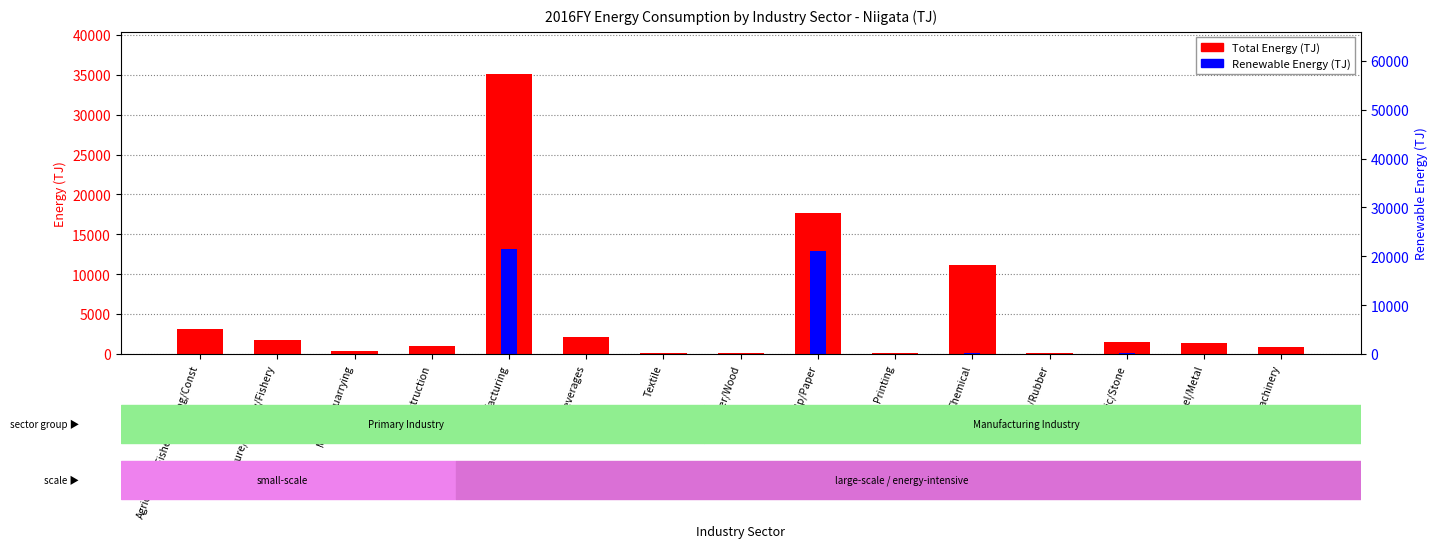

What is the label of the 7th bar from the left?

Textile